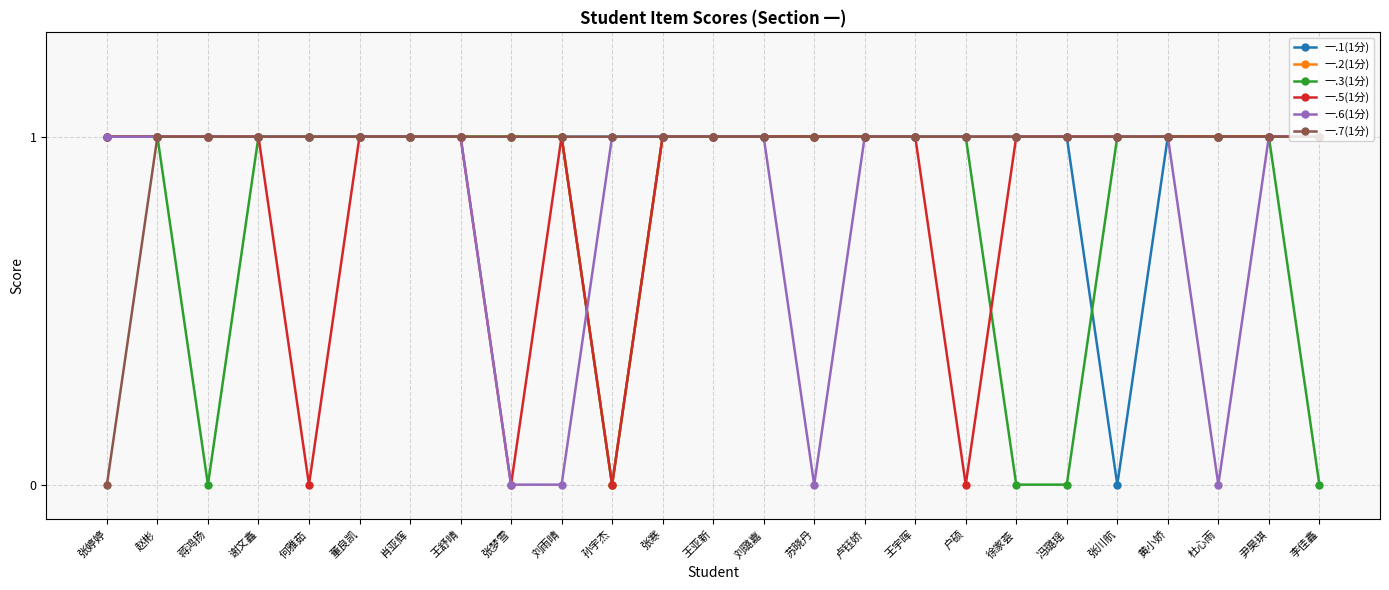

What is the total value across all series at 何雅茹?

5